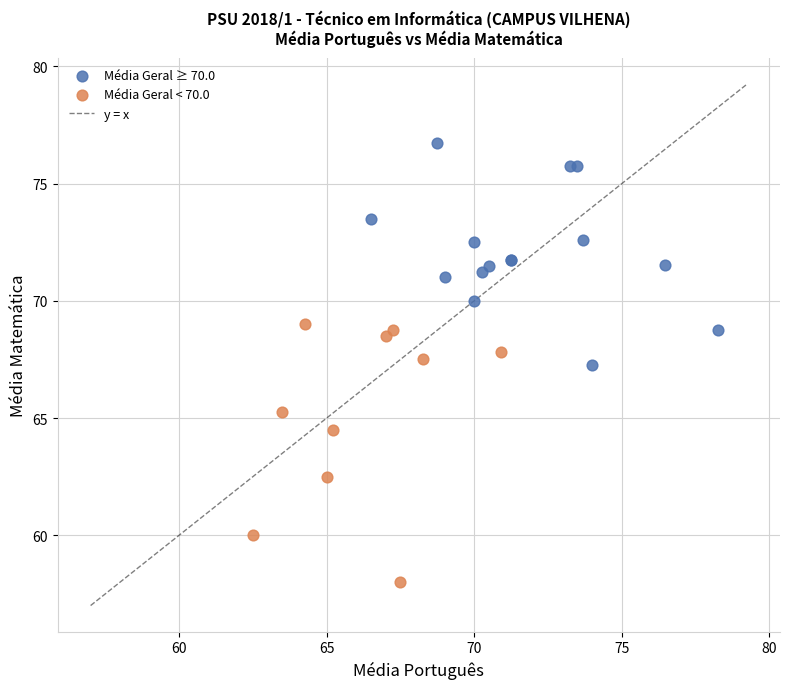

Which series reaches the maximum Y coordinate?

Média Geral ≥ 70.0